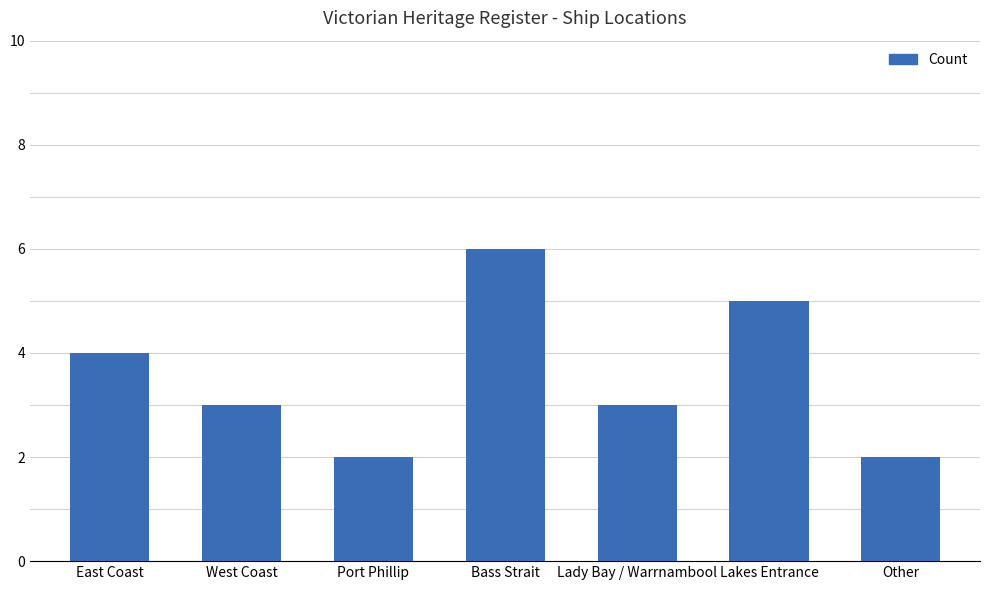

How many series are shown in this chart?

1